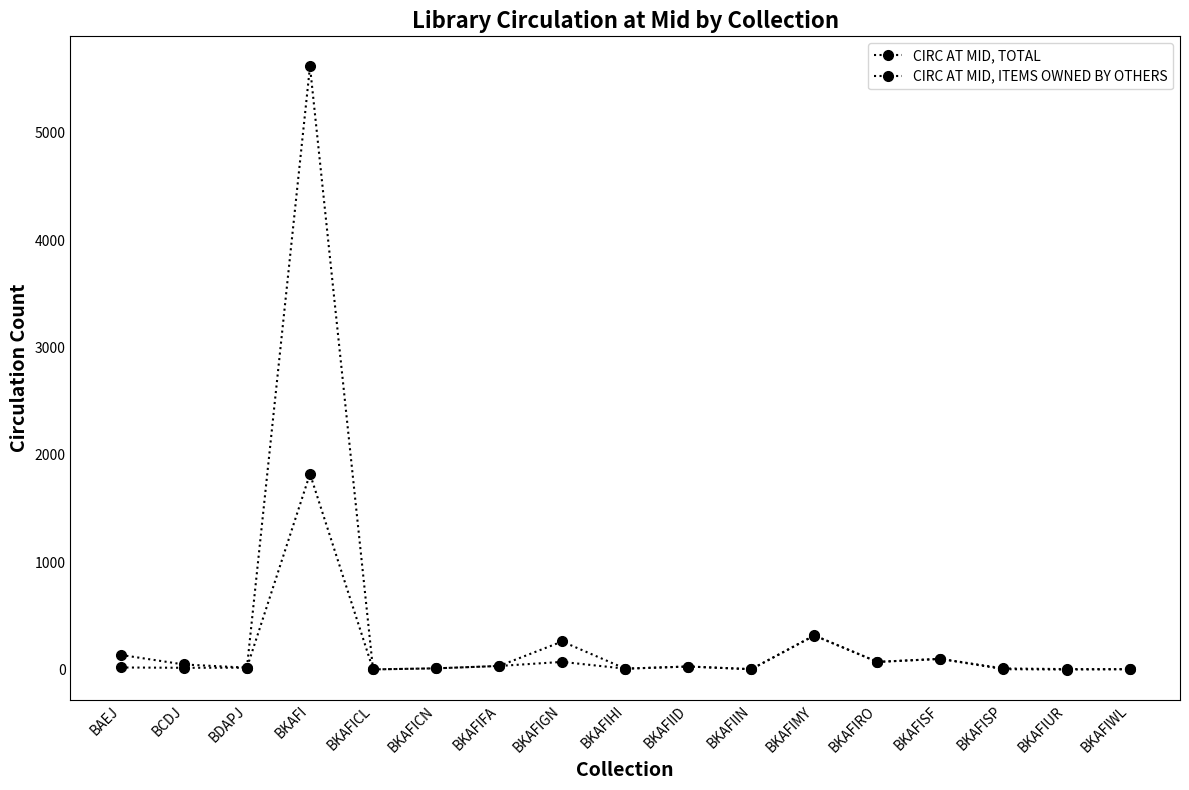

At which category is the sum across all series the highest?

BKAFI